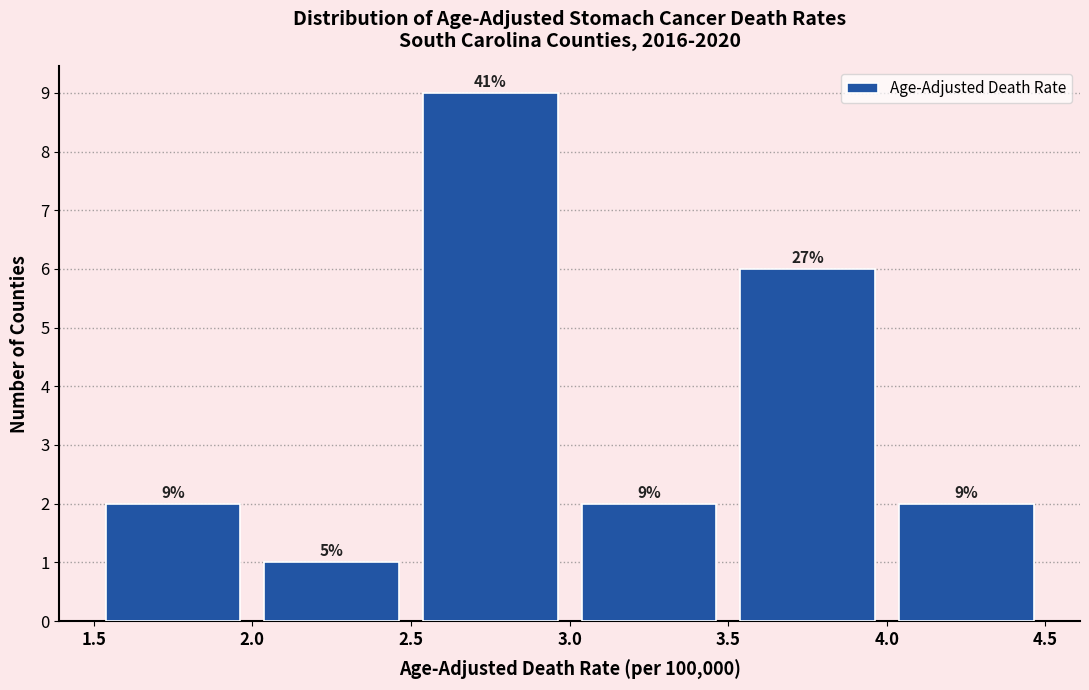

Over which range of the x-axis is the bar tallest?

2.5 to 3.0